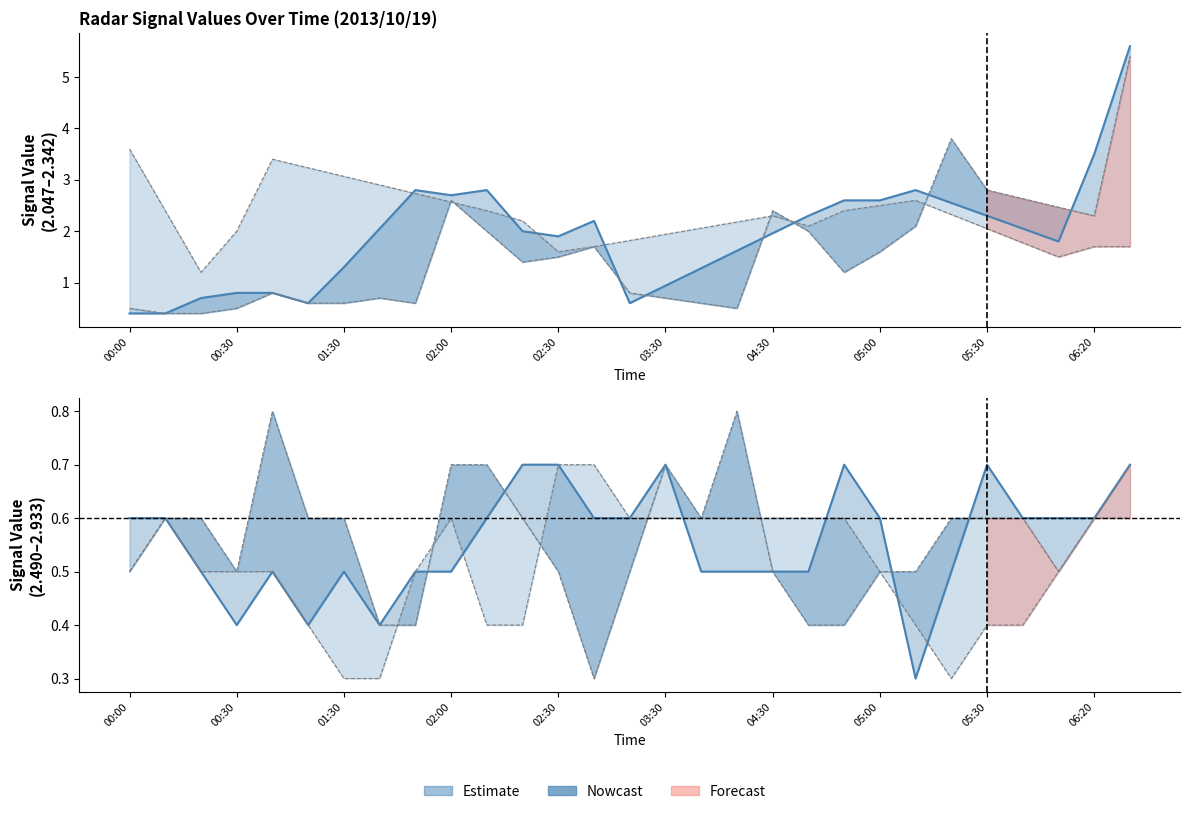

The 2.490 series shows 0.2 at 2013/10/19 05:10. True or false?

False